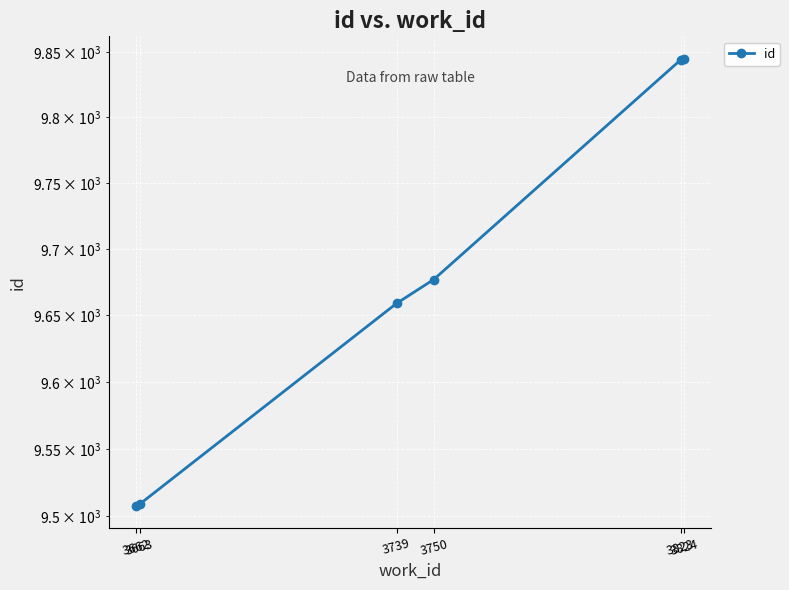

Reading right to left, list all the values displayed in this chart.

3824=9845	3823=9844	3750=9677	3739=9659	3663=9509	3662=9508